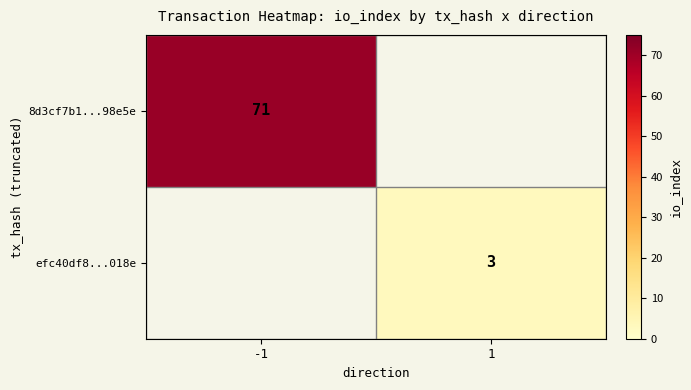

True or false: efc40df8...018e has a value of 1 at 1.

False